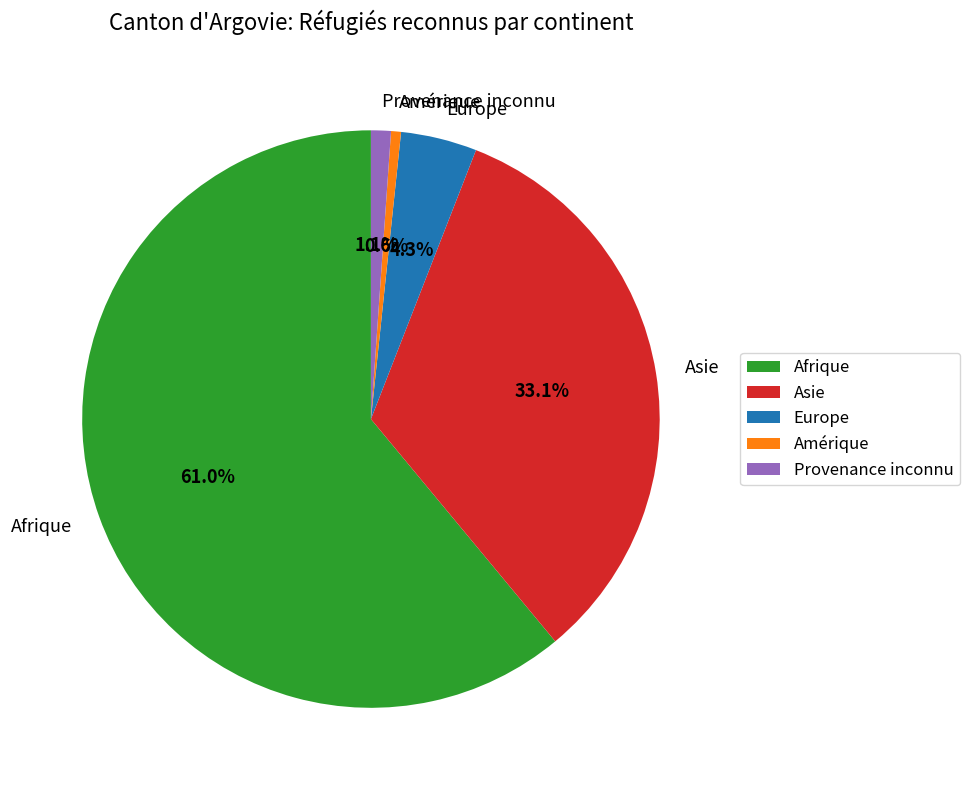

Does any single category account for the majority?

Yes